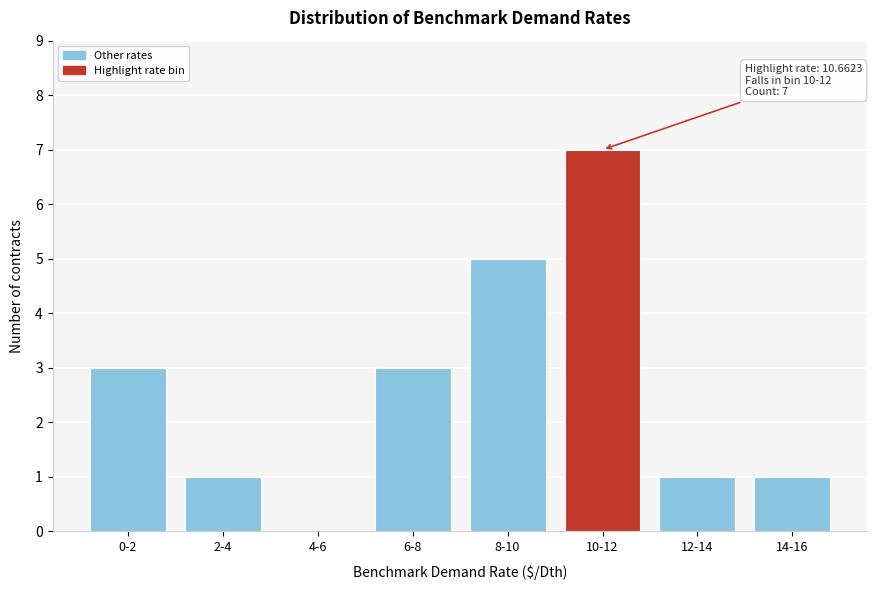

Reading right to left, list all the values displayed in this chart.

14-16=1	12-14=1	10-12=7	8-10=5	6-8=3	4-6=0	2-4=1	0-2=3